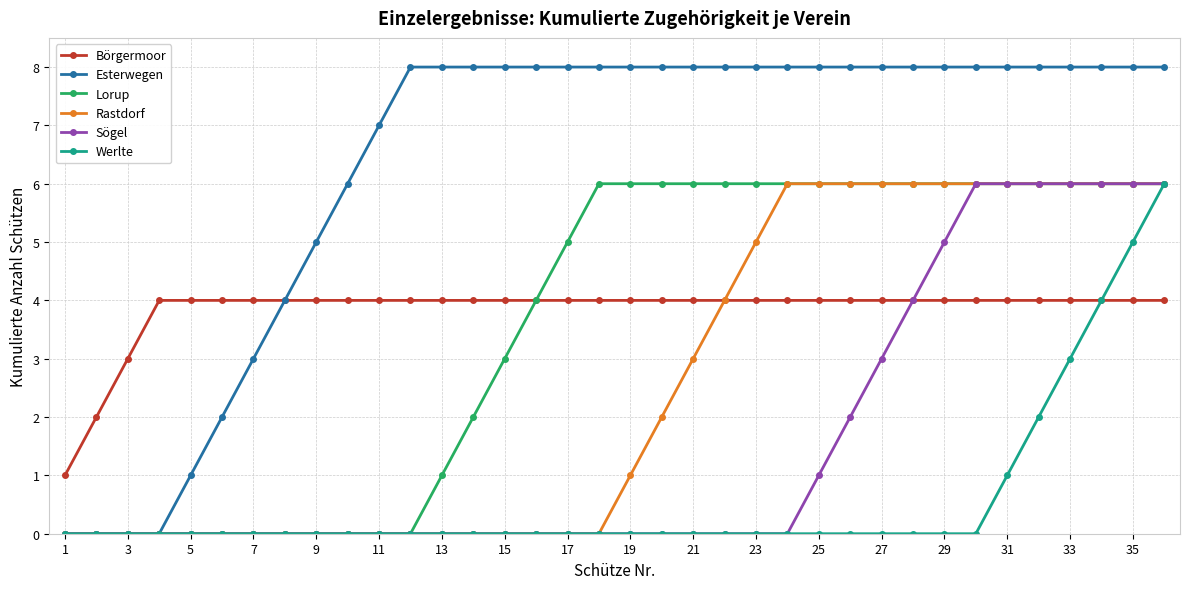

Which series has the widest spread of values?

Esterwegen